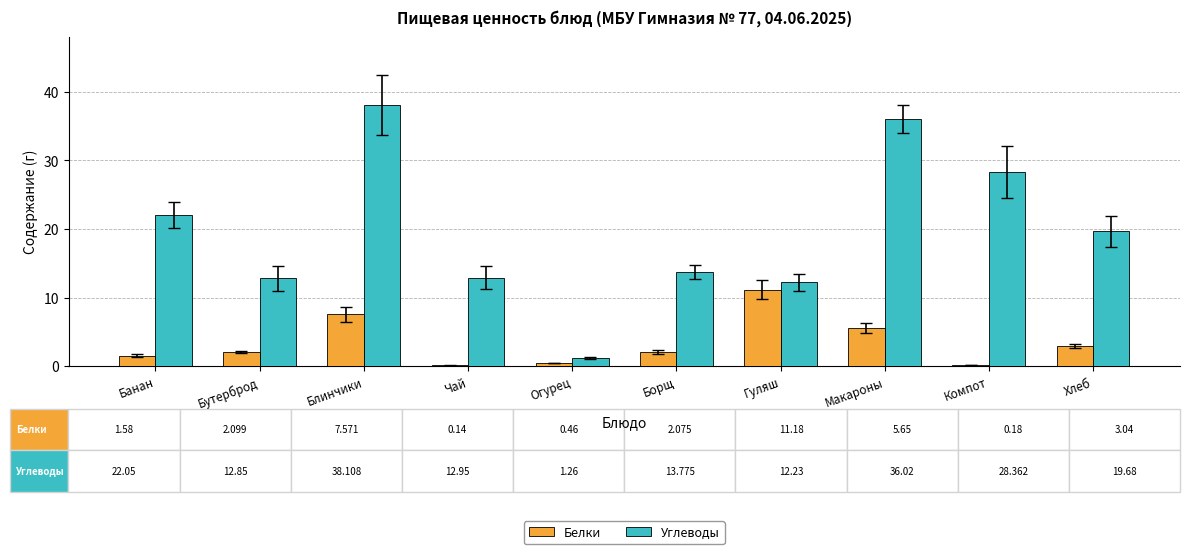

The value of Углеводы at Блинчики is 38.1. True or false?

True